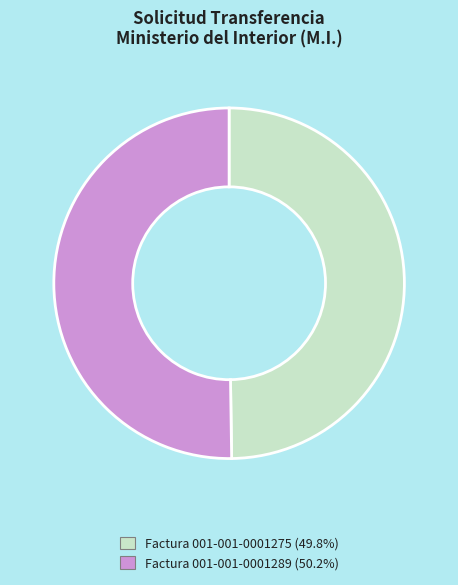

Do Factura 001-001-0001275 and Factura 001-001-0001289 together represent more than half of the pie?

Yes